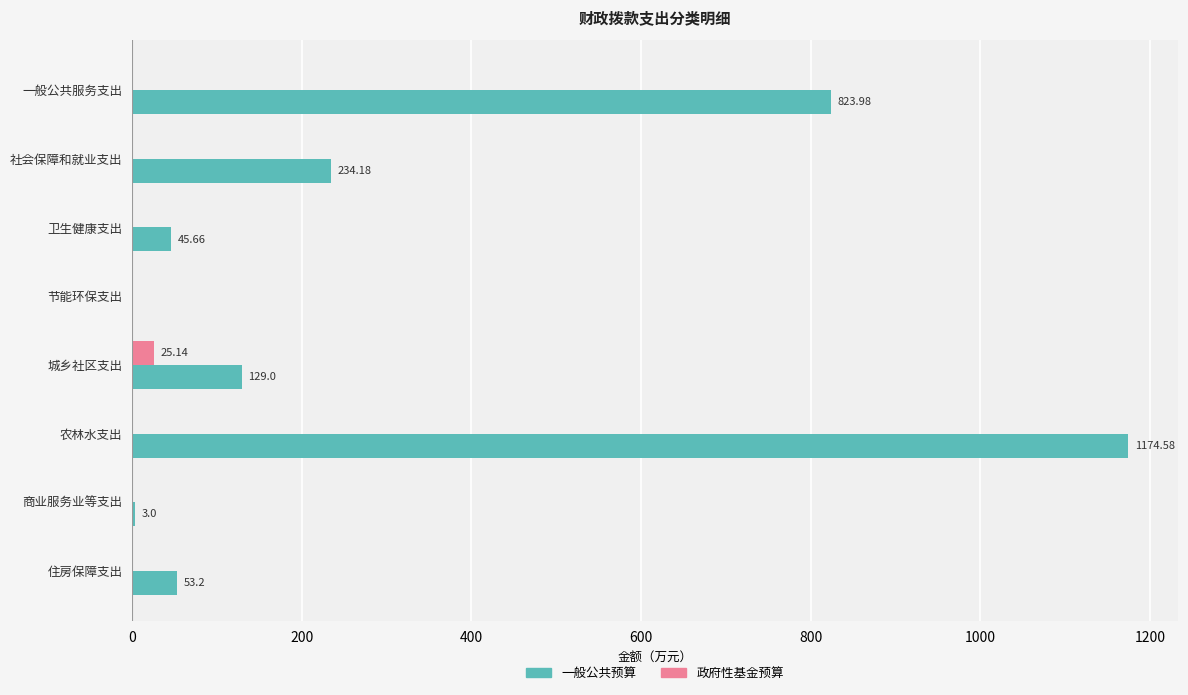

At which category does the chart reach its peak across all series?

农林水支出